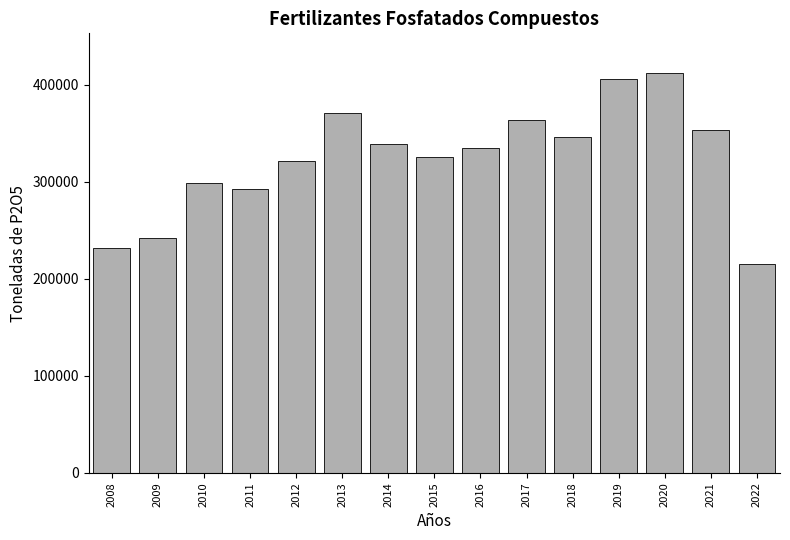

Reading left to right, transcribe all the data shown in this chart.

2008=231421	2009=241740	2010=298877	2011=292807	2012=321174	2013=370969	2014=338698	2015=325493	2016=334423	2017=363914	2018=346256	2019=406196	2020=411676	2021=352915	2022=215226